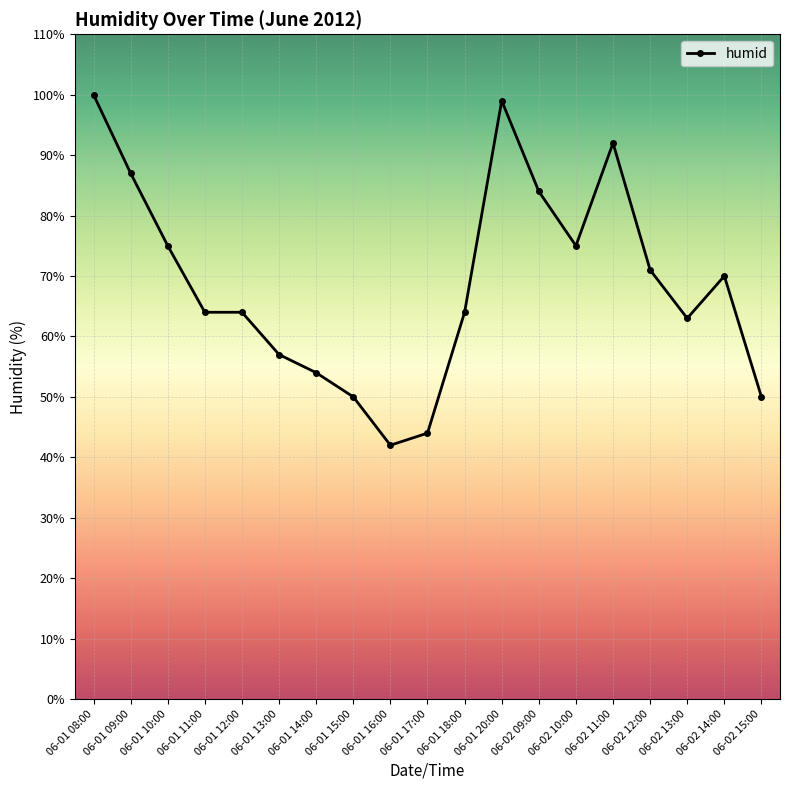

The chart shows a value of 50 at 06-02 15:00. True or false?

True